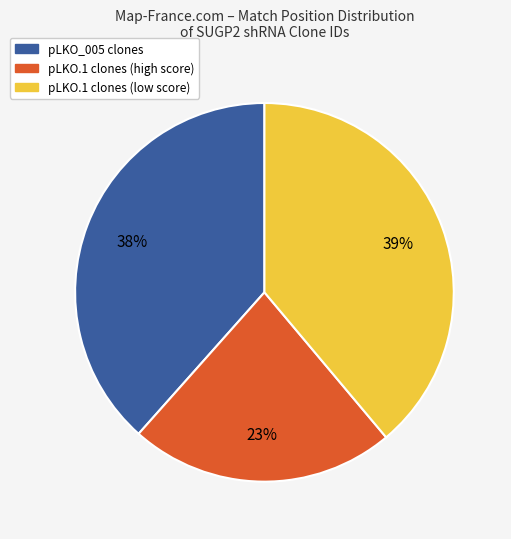

How many segments does this pie chart have?

3